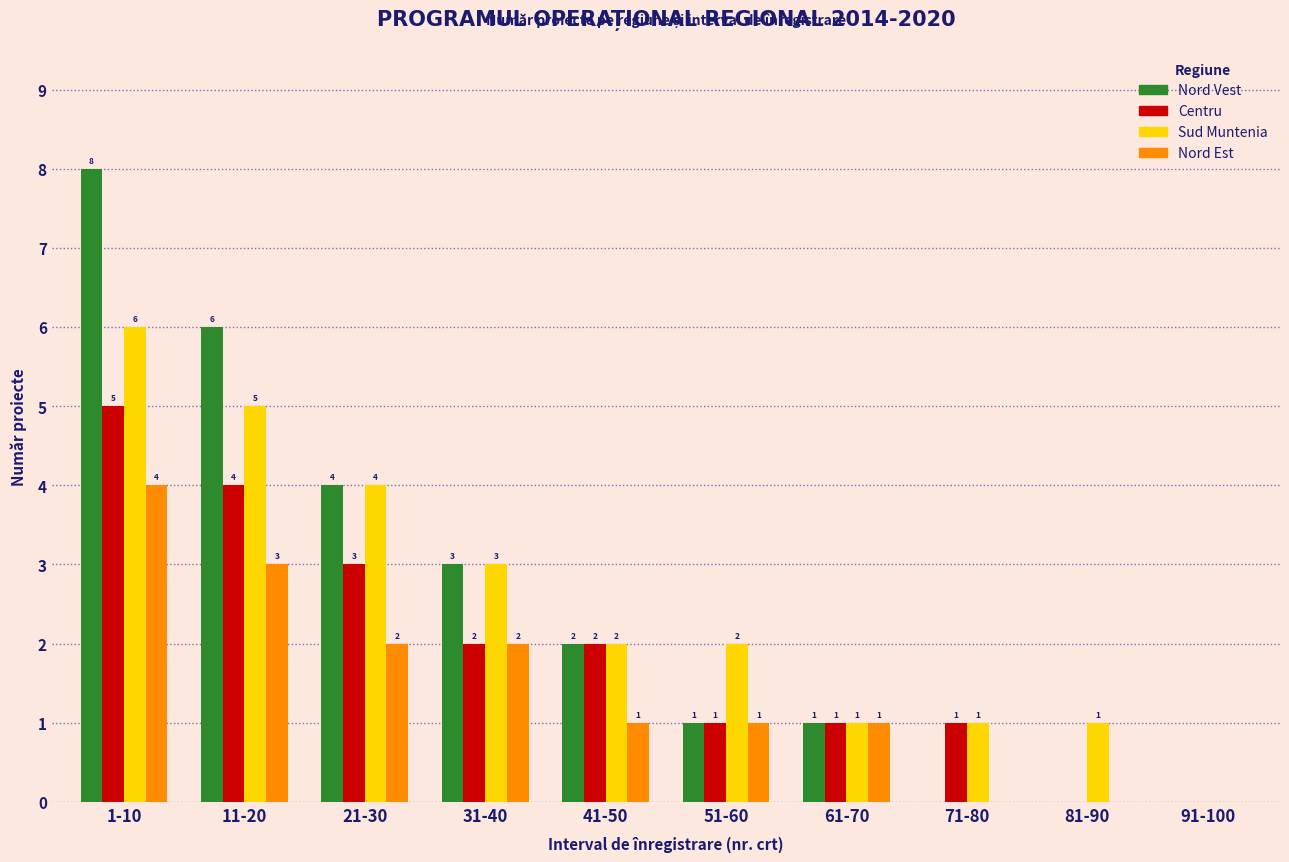

What is the highest value of the Nord Est series?

4